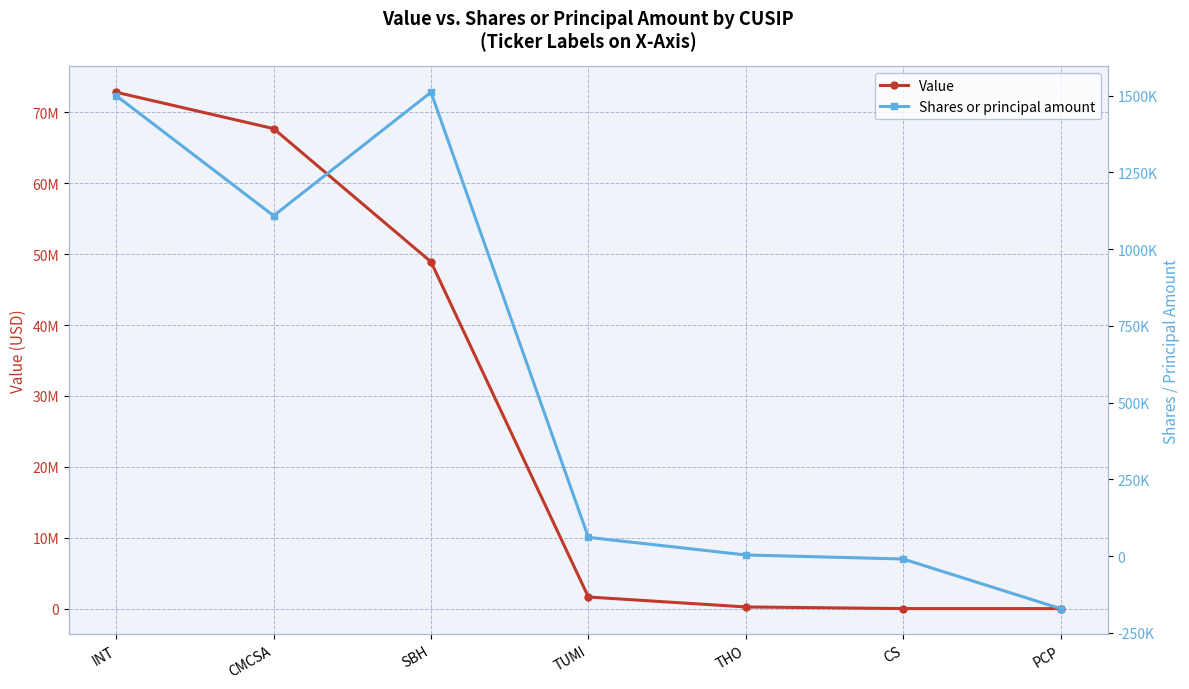

Which has a higher value, TUMI or THO?

TUMI